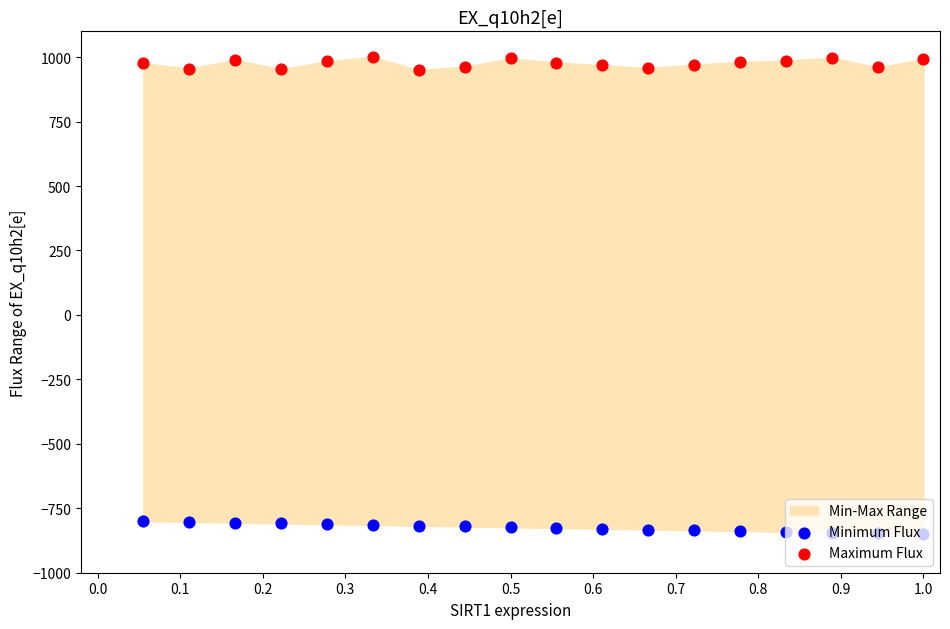

Is the value of Minimum Flux at 12 greater than the value of Maximum Flux at 0.2?

No